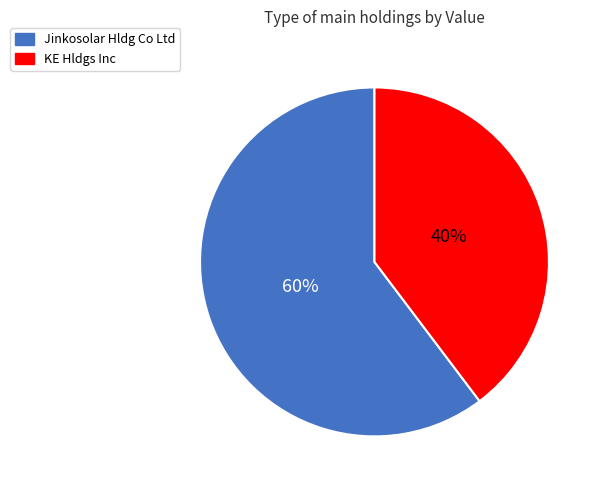

Is the sum of KE Hldgs Inc and Jinkosolar Hldg Co Ltd greater than half?

Yes